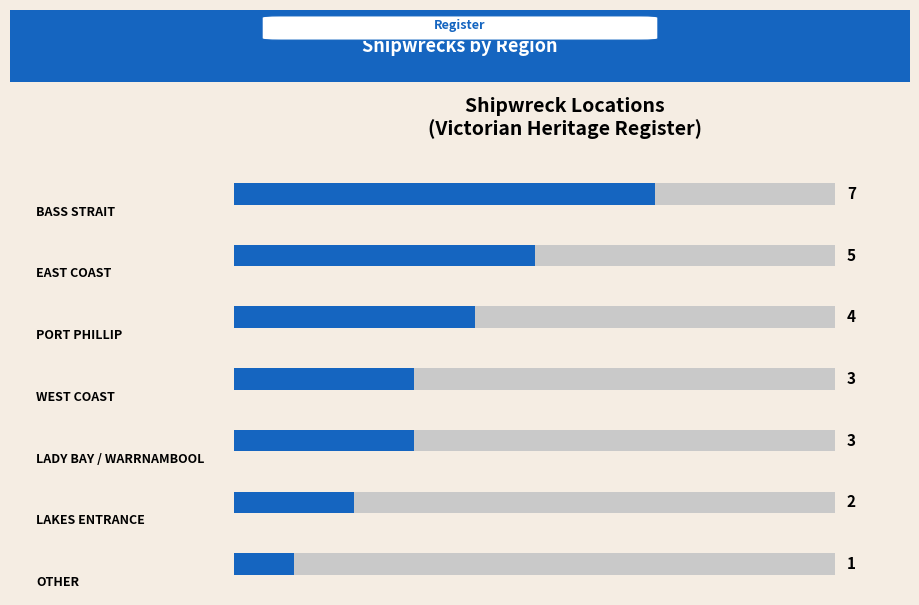

How many bars are there in total?

7